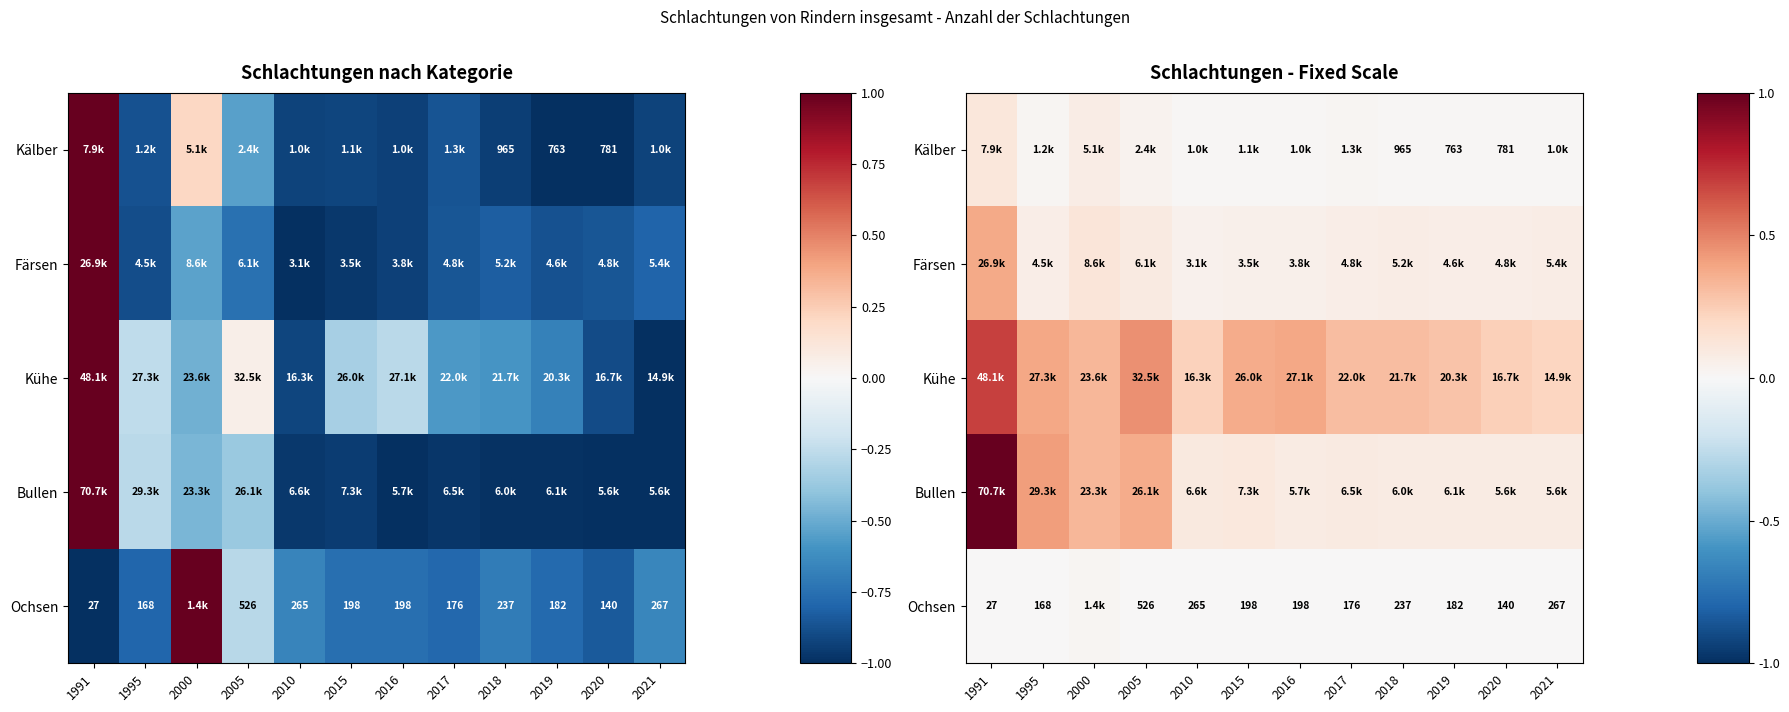

Count the Färsen values in the range 0 to 1.

12